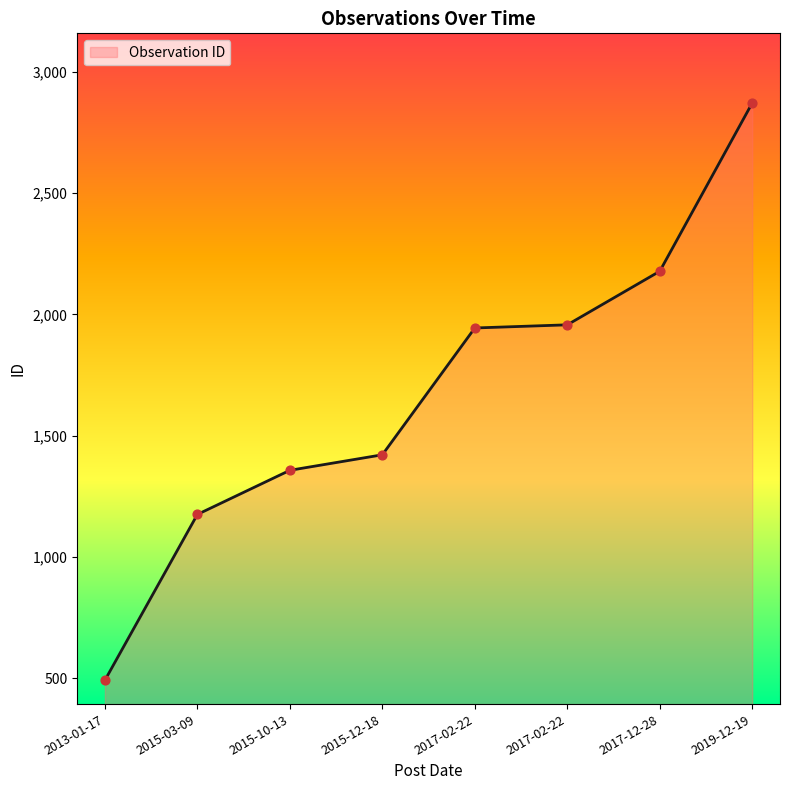

What is the change in value from 2017-02-22 to 2019-12-19?

+915